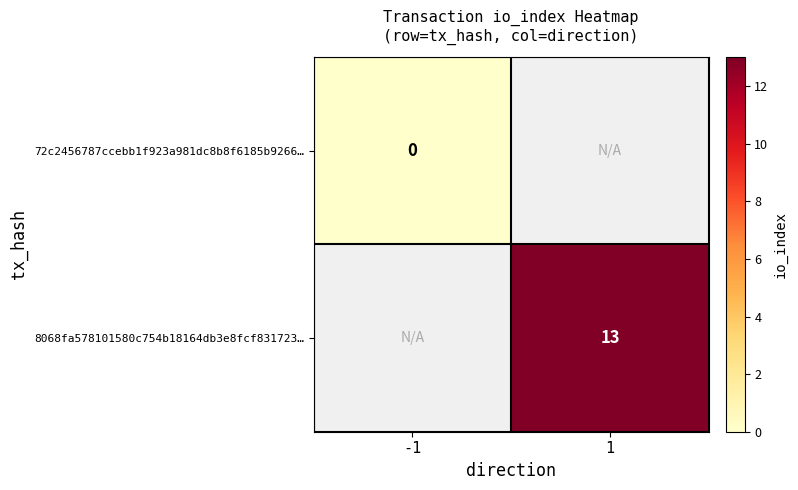

What is the maximum value shown in the chart?

13.0